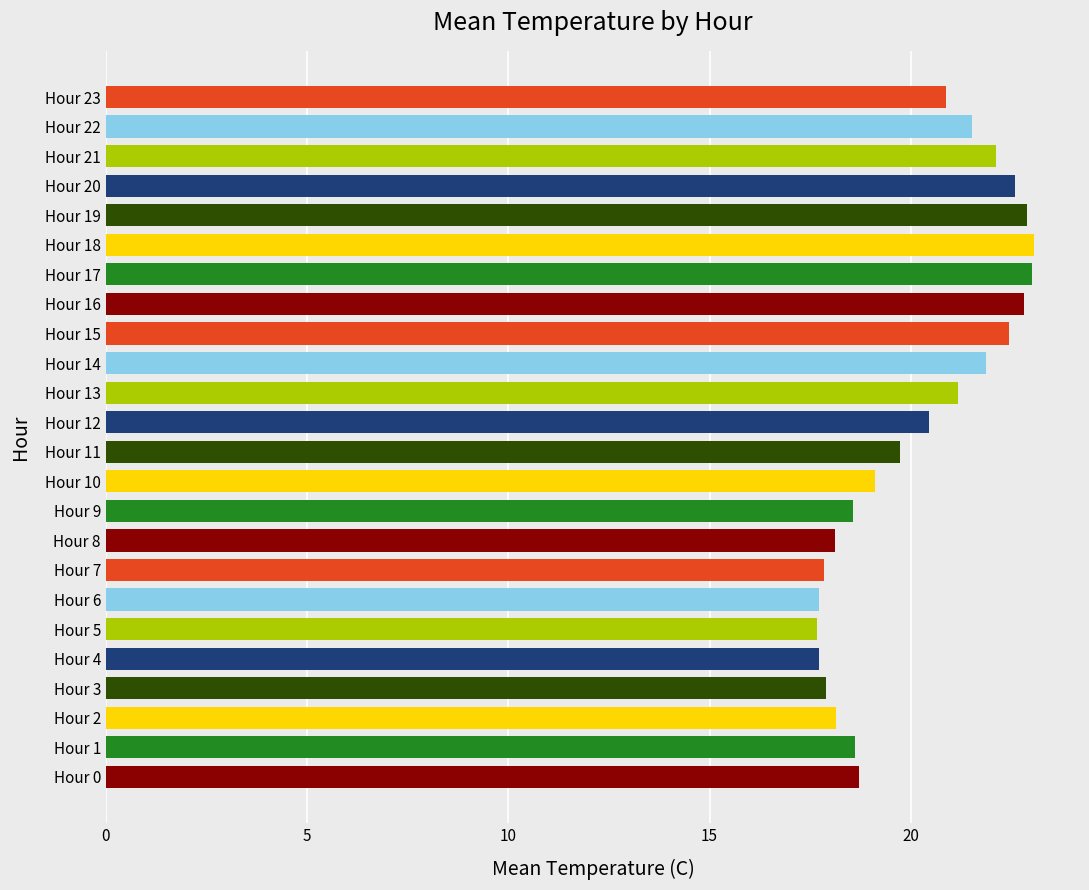

What is the smallest value displayed?

17.7